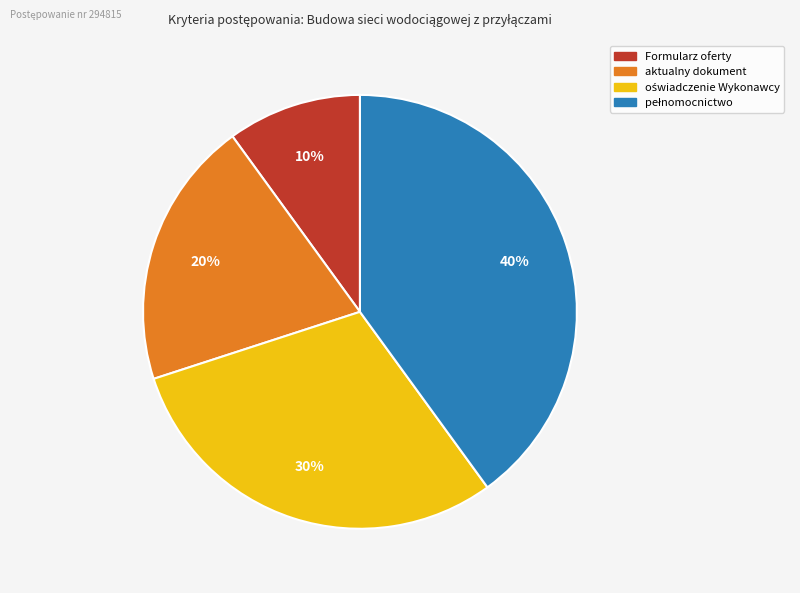

To the nearest percent, what percentage of the pie is aktualny dokument?

20%